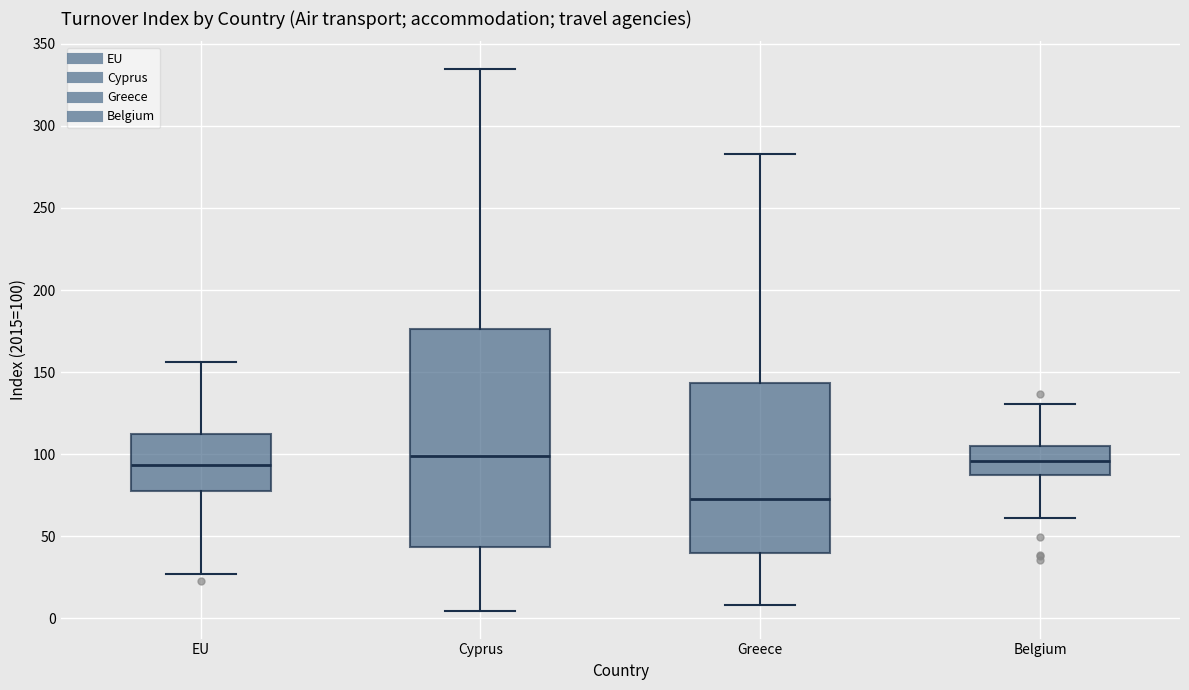

Where does the lower whisker of the box for EU end on the y-axis? The values are not printed on the chart, so give them approximately, as read against the axis.

25